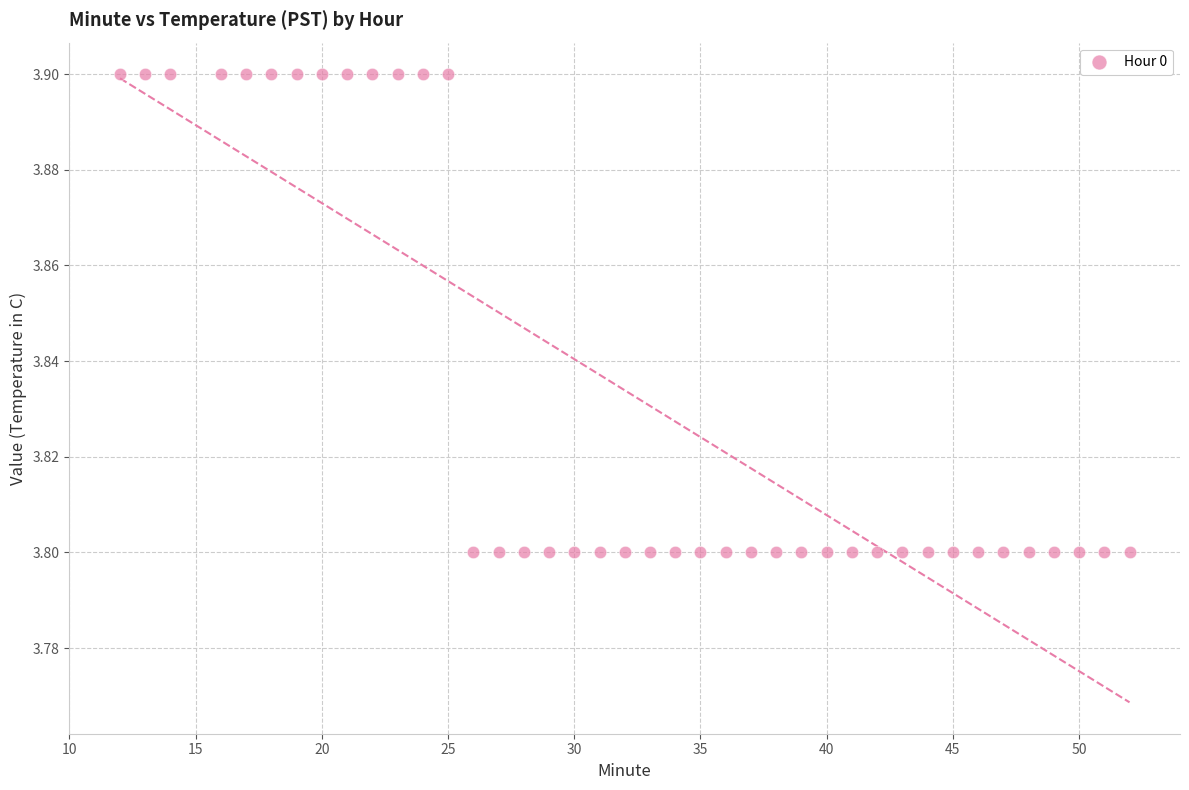

What is the range of X values (max minus min)?

40.0